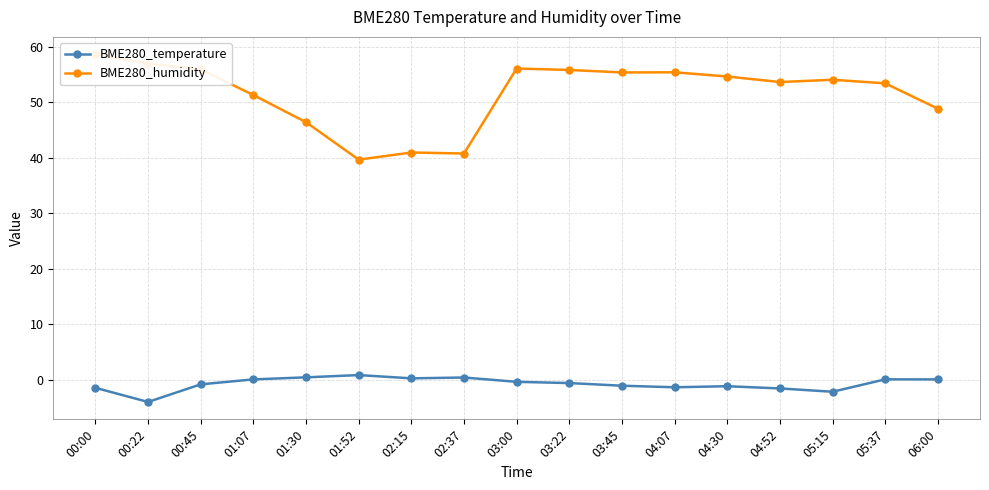

List the series in order of their peak value, highest first.

BME280_humidity, BME280_temperature